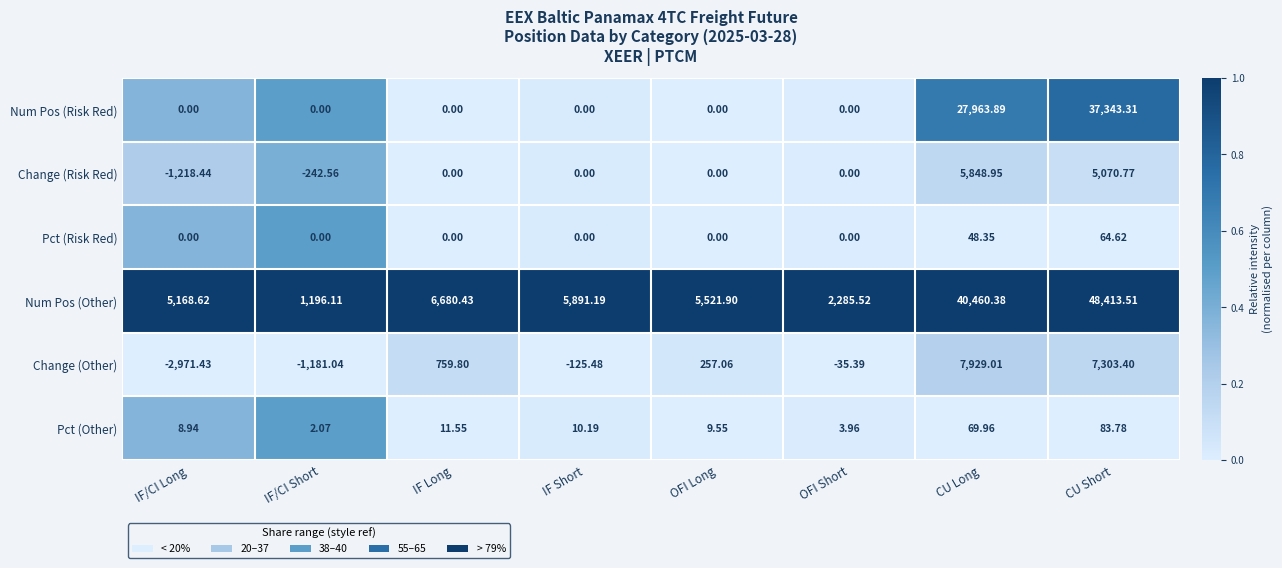

At which category is the sum across all series the highest?

CU Short